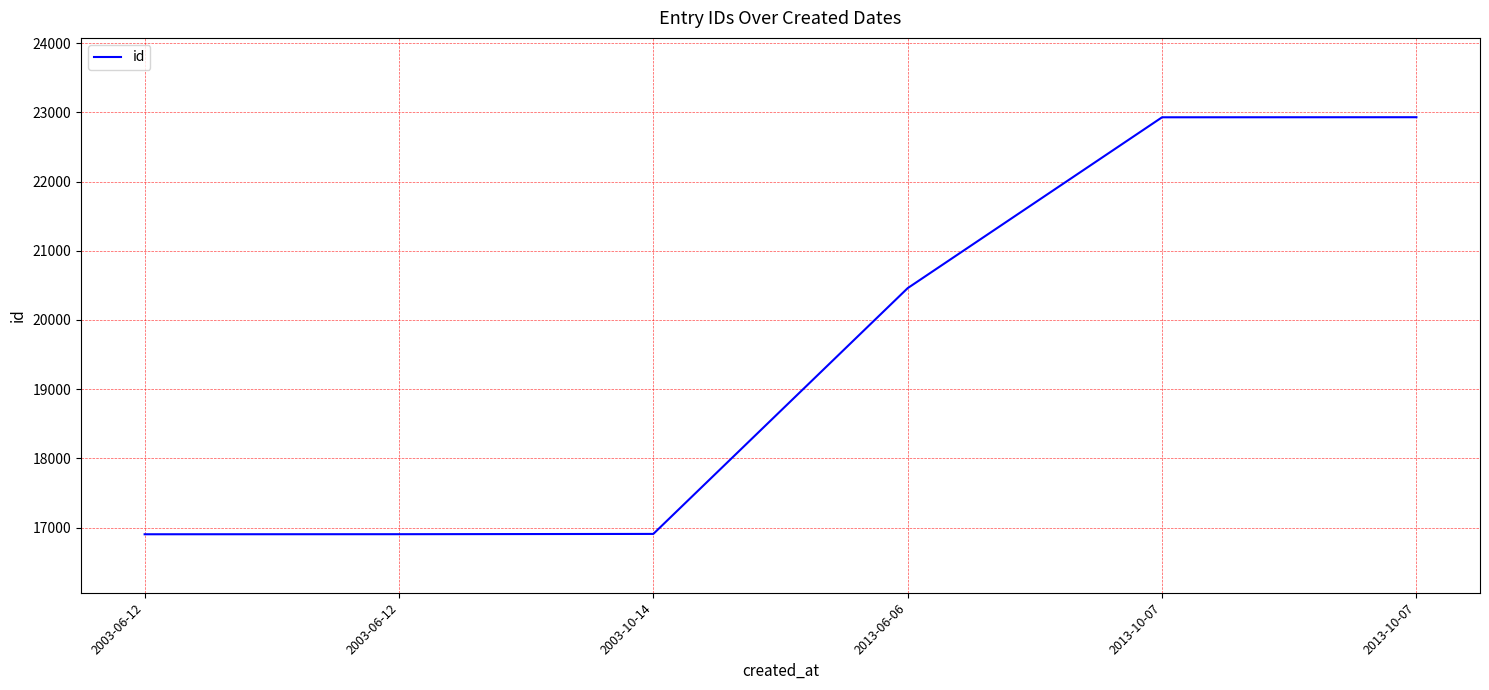

Rank the categories by value from lowest to highest.

2003-06-12, 2003-06-12, 2003-10-14, 2013-06-06, 2013-10-07, 2013-10-07